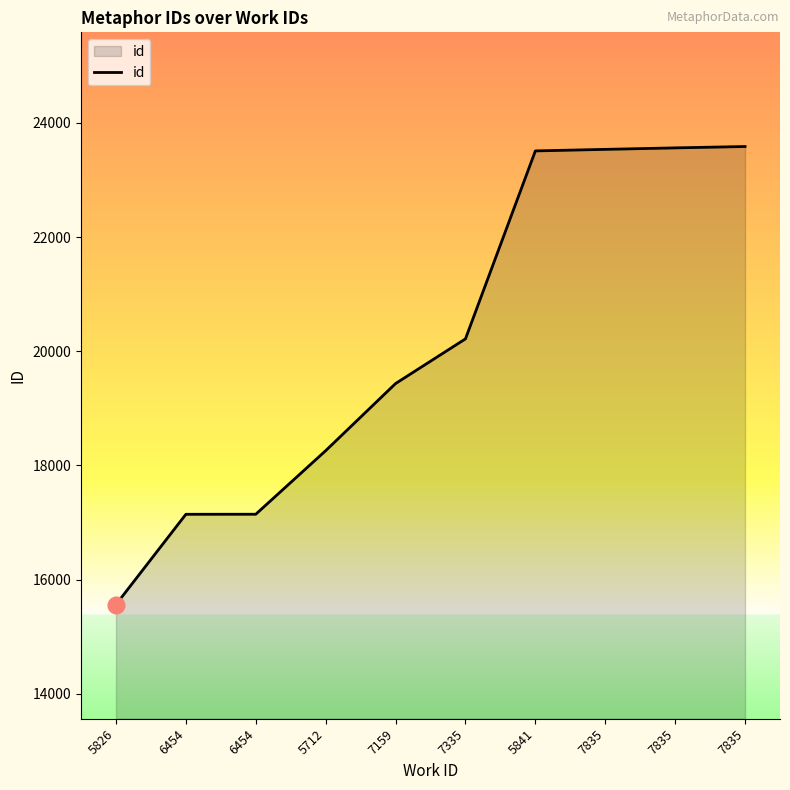

True or false: there are more than 0 points higher than both neighbors.

False